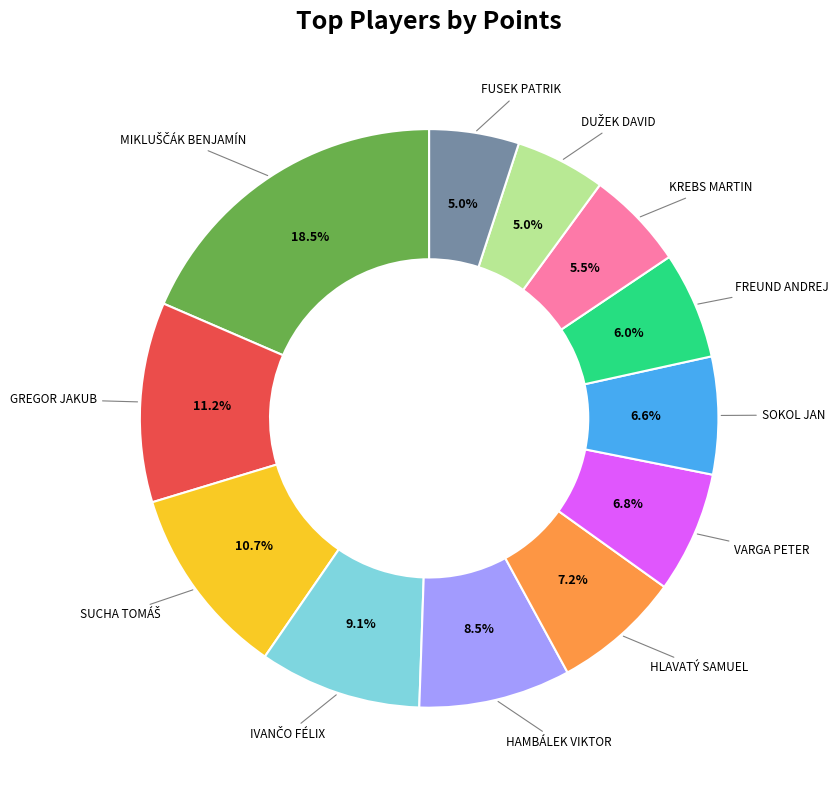

Is there a majority slice in this chart?

No